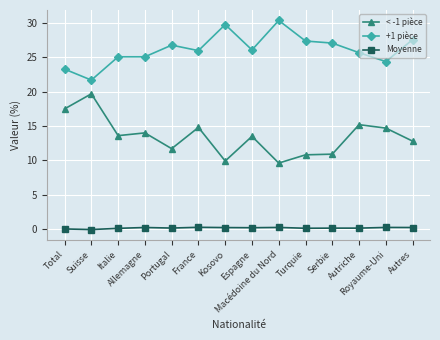

True or false: +1 pièce and < -1 pièce cross at least once.

False